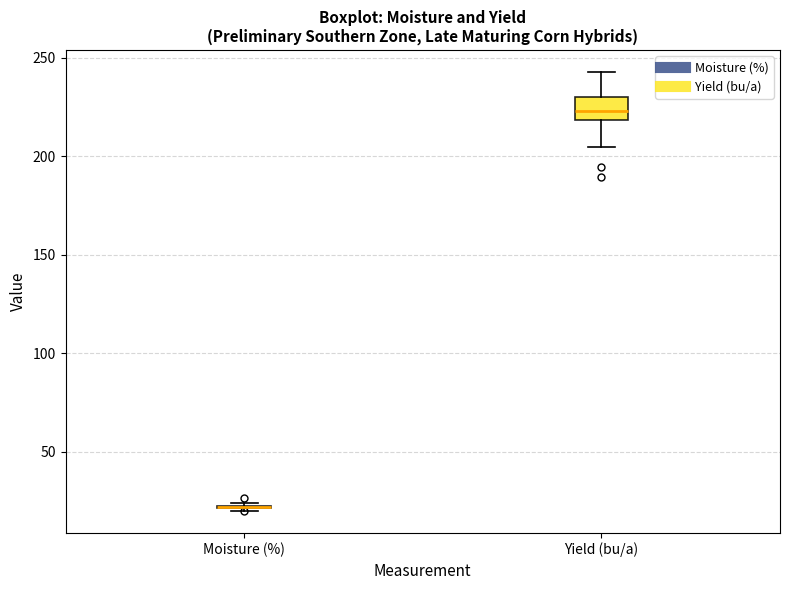

Where is the upper edge of the box for Yield (bu/a) on the y-axis? The values are not printed on the chart, so give them approximately, as read against the axis.

230